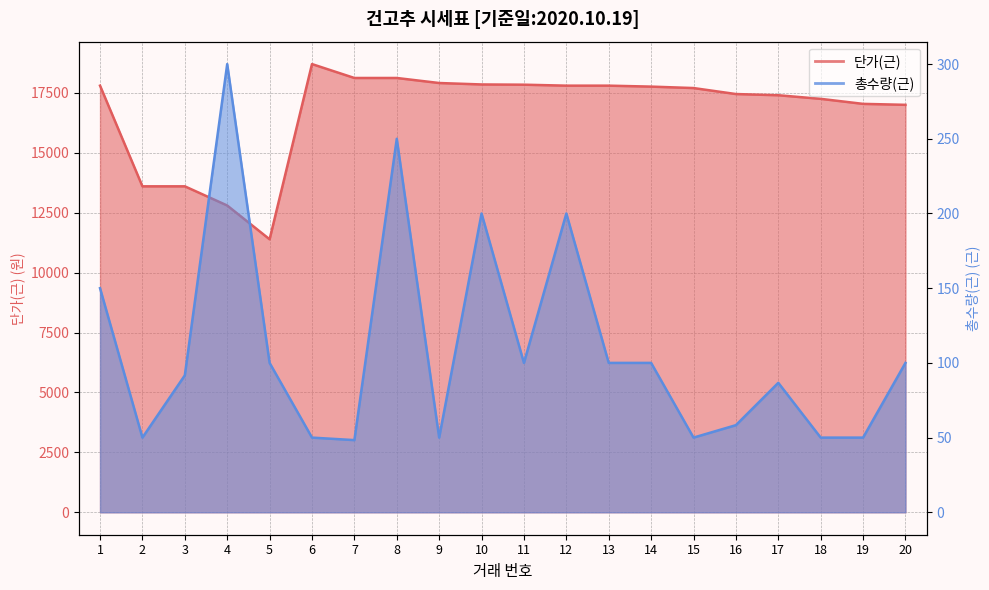

True or false: 총수량(근) has more than 0 interior local peaks.

True